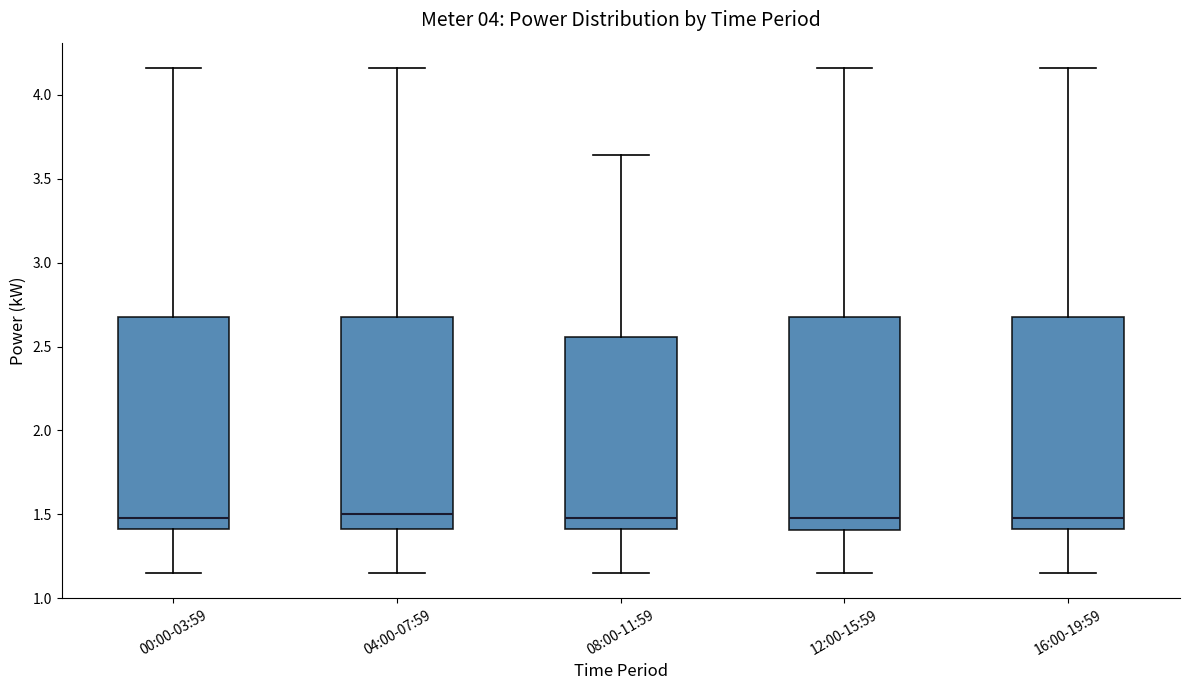

Reading left to right, read every box against the y-axis: the position of its median line, the range the box covers, and the ends of its whiskers. The values are not printed on the chart, so give them approximately, as read against the axis.

00:00-03:59: median 1.50, box 1.40 to 2.70, whiskers 1.15 to 4.15
04:00-07:59: median 1.50, box 1.40 to 2.70, whiskers 1.15 to 4.15
08:00-11:59: median 1.50, box 1.40 to 2.55, whiskers 1.15 to 3.65
12:00-15:59: median 1.50, box 1.40 to 2.70, whiskers 1.15 to 4.15
16:00-19:59: median 1.50, box 1.40 to 2.70, whiskers 1.15 to 4.15